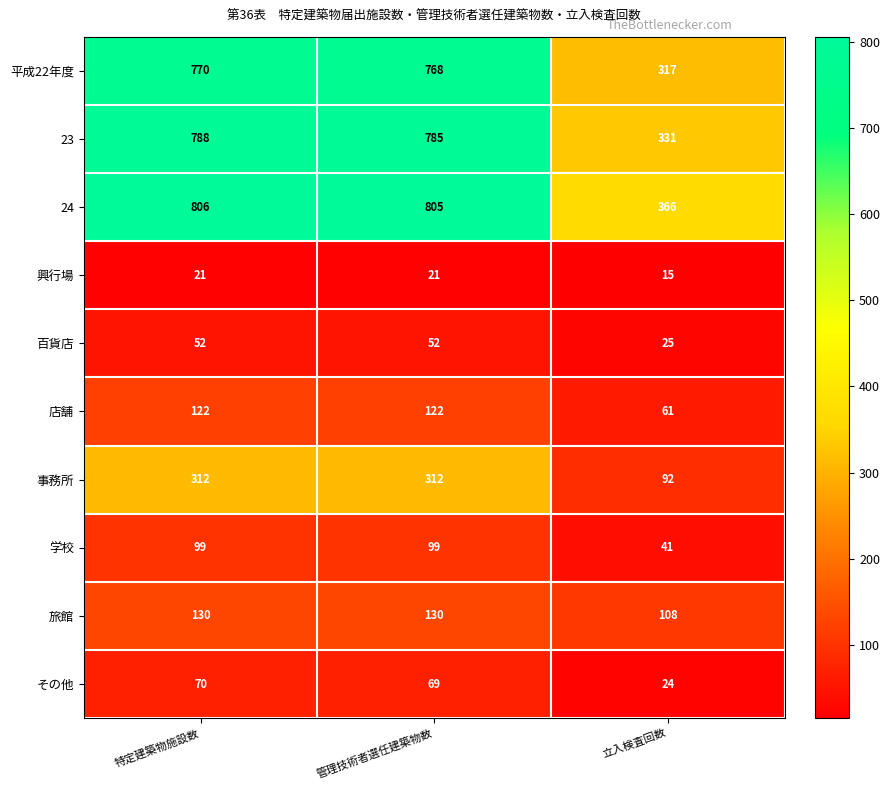

Where is その他 nearest to the value 47?

管理技術者選任建築物数